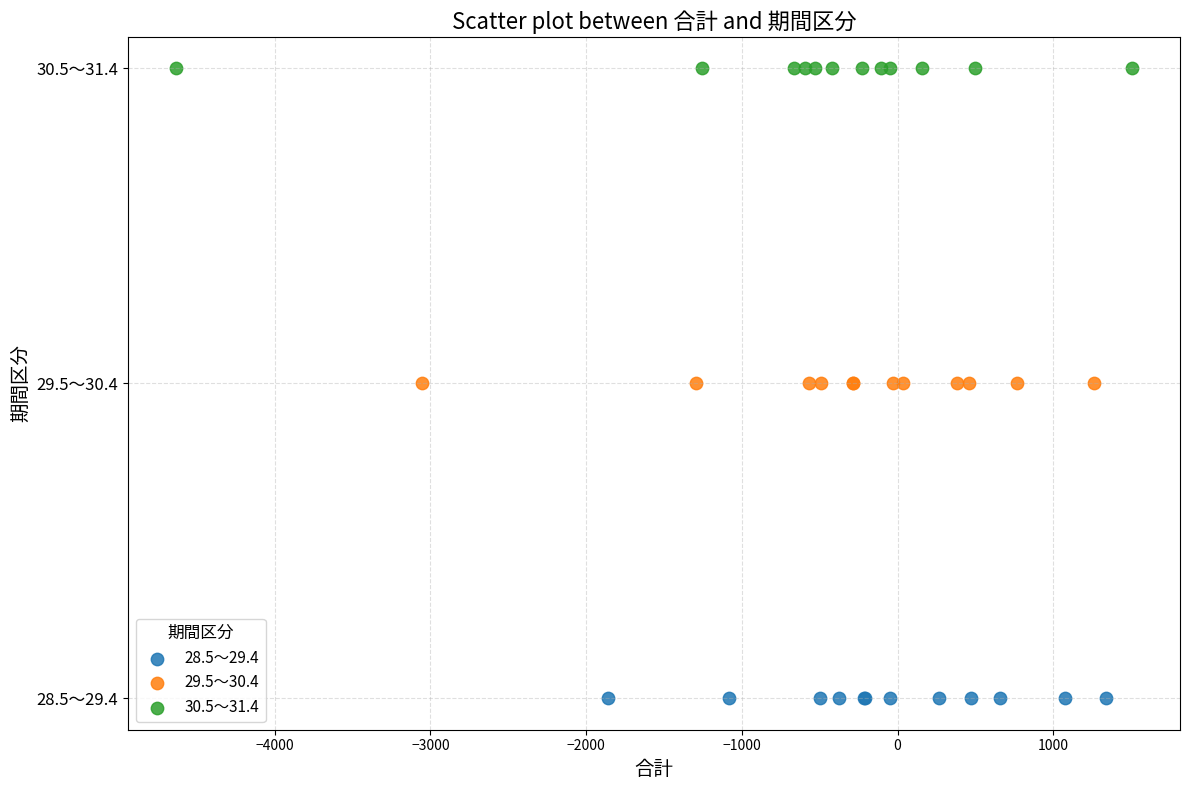

What are all the series names shown in the legend?

28.5～29.4, 29.5～30.4, 30.5～31.4